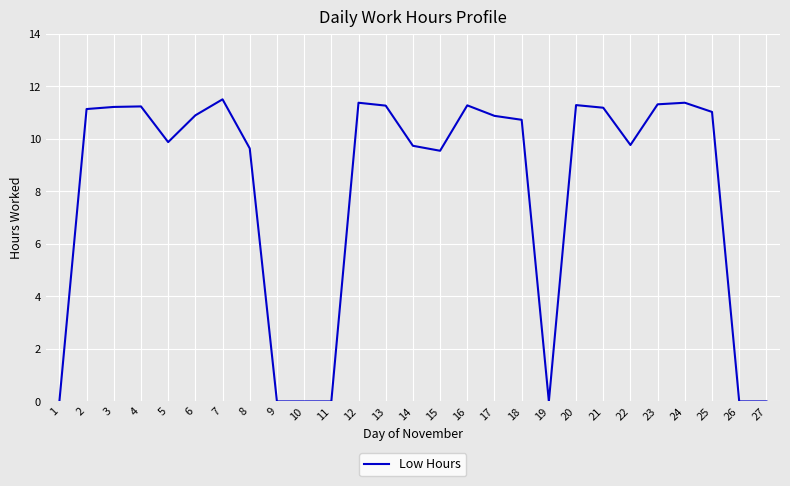

What is the difference between the values at 22 and 16?

1.5